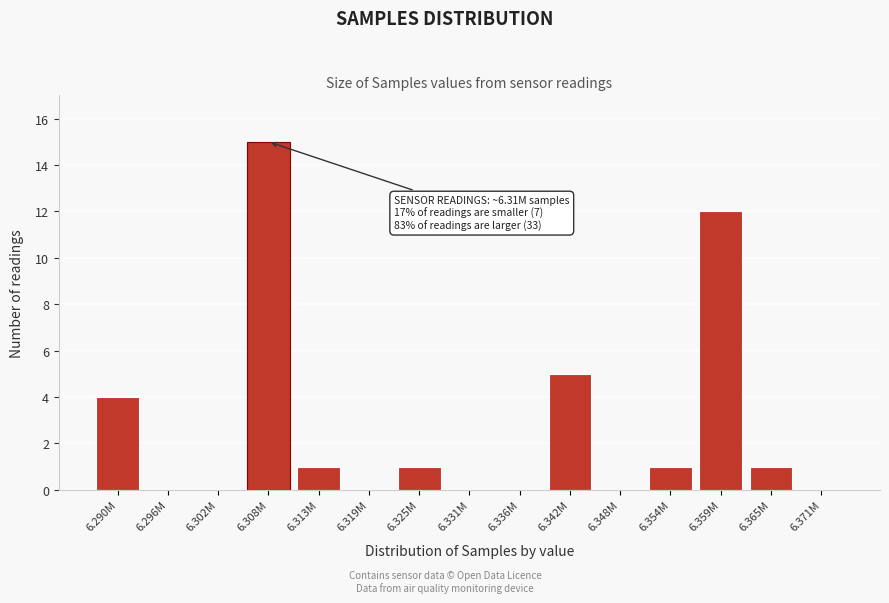

Reading left to right, transcribe all the data shown in this chart.

6.290M=4	6.296M=0	6.302M=0	6.308M=15	6.313M=1	6.319M=0	6.325M=1	6.331M=0	6.336M=0	6.342M=5	6.348M=0	6.354M=1	6.359M=12	6.365M=1	6.371M=0